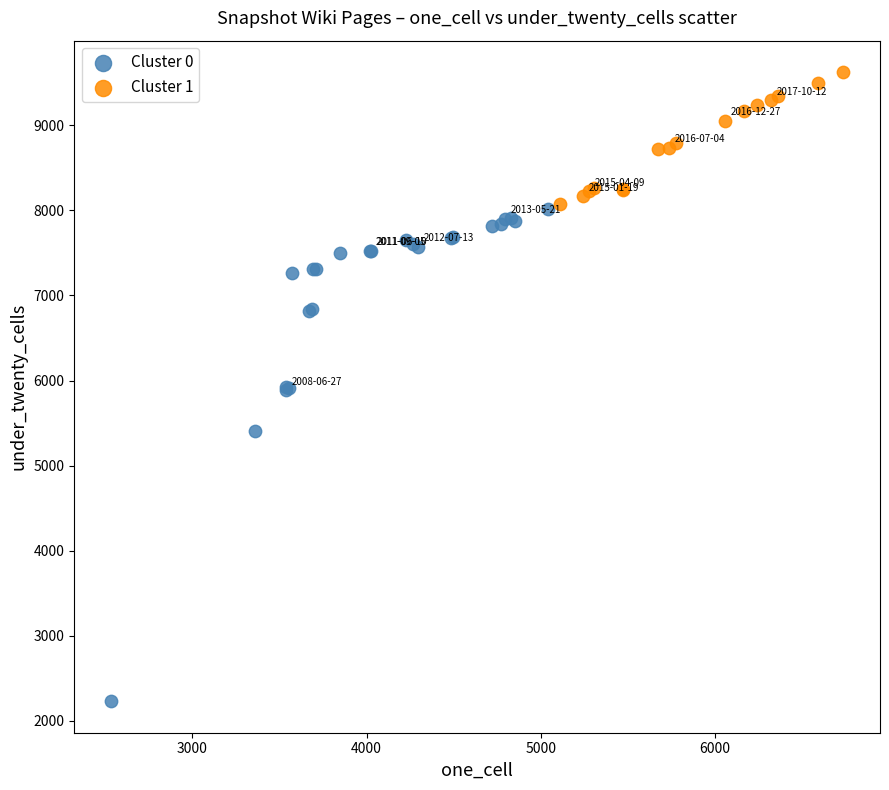

Which series has the widest spread of Y values?

Cluster 0